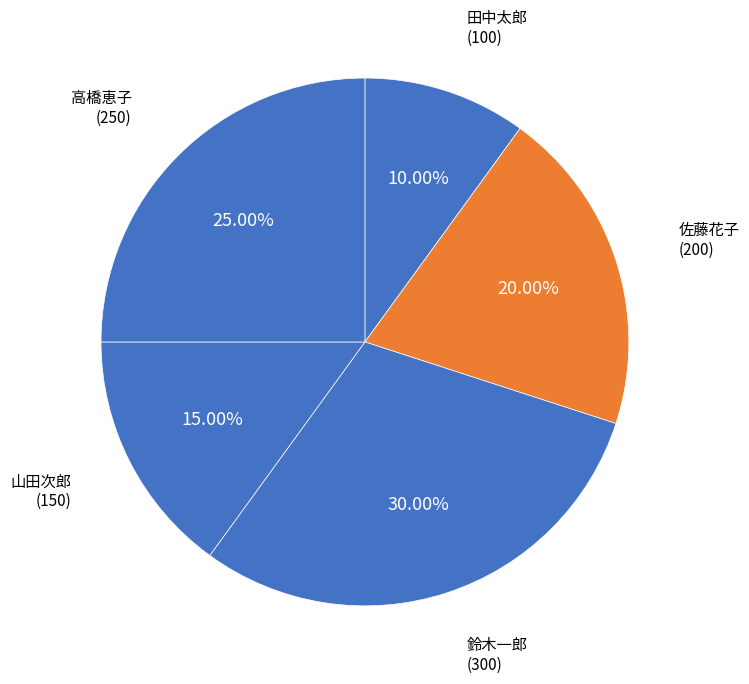

Count the number of slices in the pie.

5